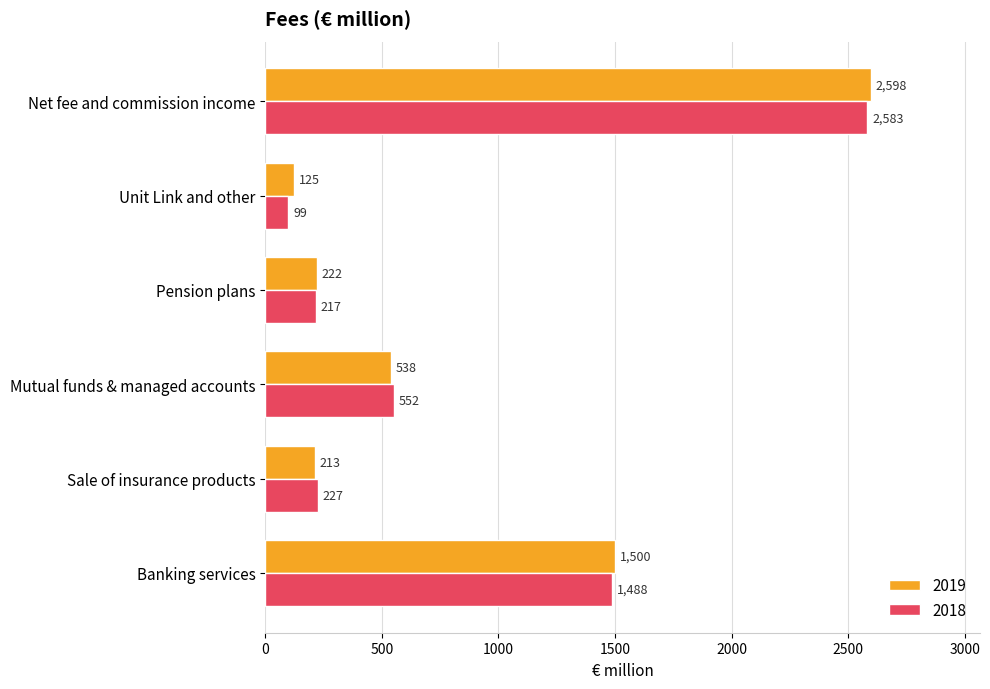

What is the smallest value displayed?

99